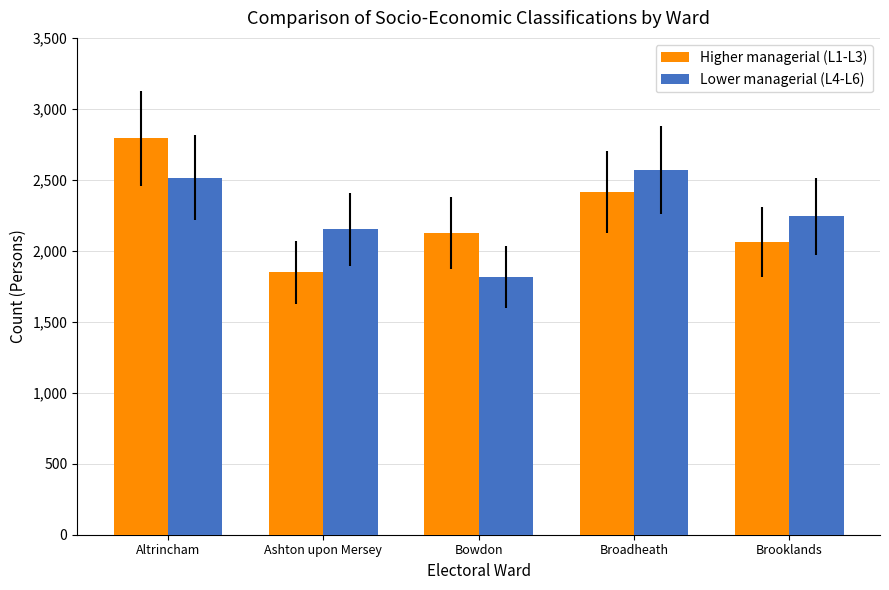

What is the label of the 2nd bar from the right?

Broadheath